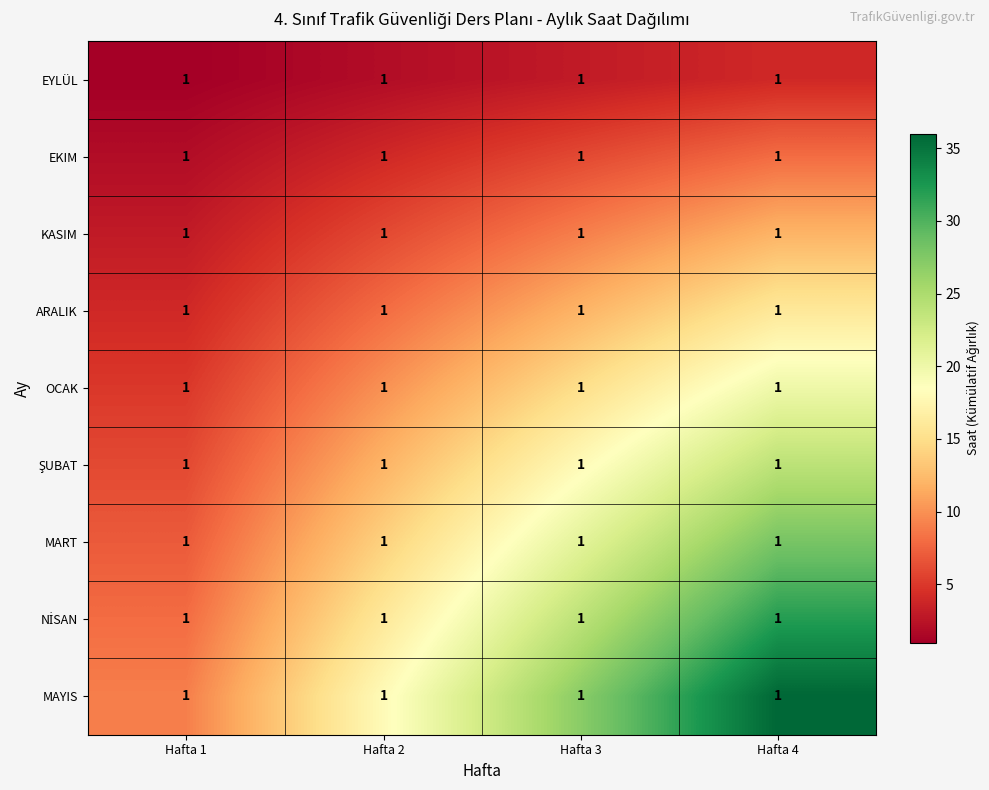

Which has a higher value, Hafta 3 or Hafta 1?

Hafta 3